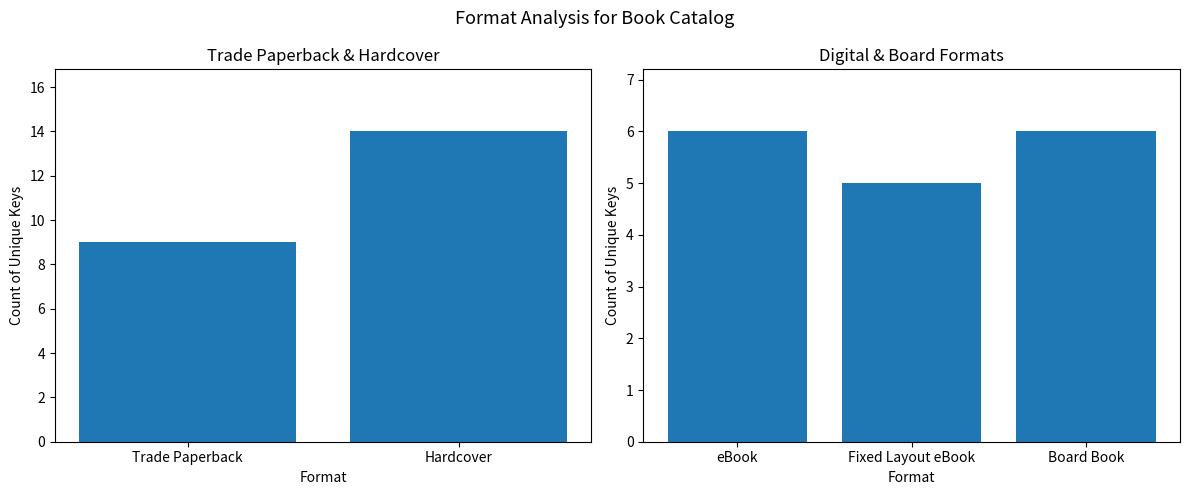

What position from the left is eBook?

1